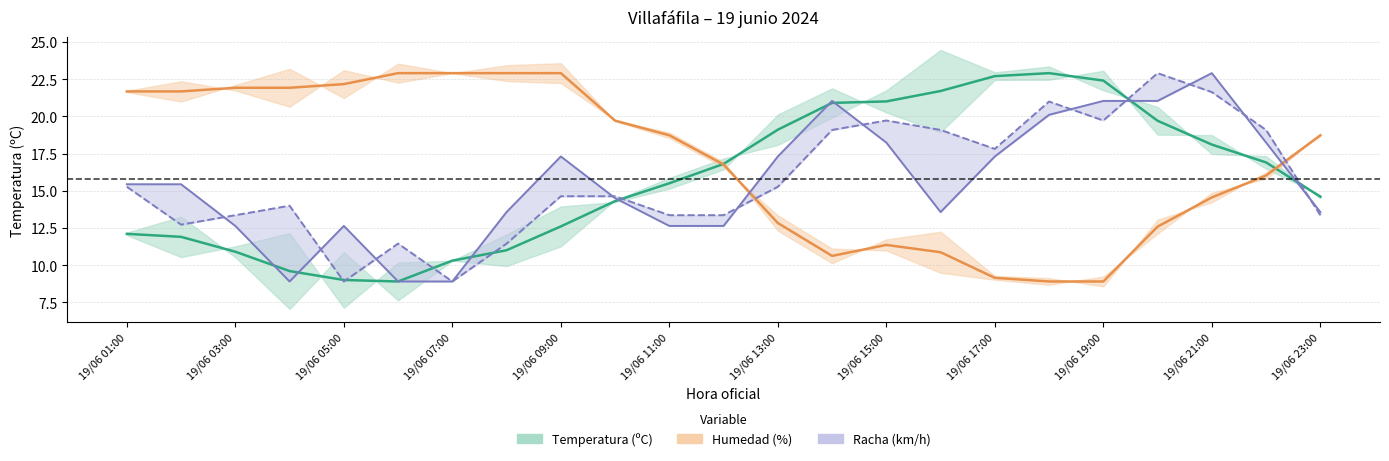

Which series has the widest spread of values?

Temperatura (ºC)